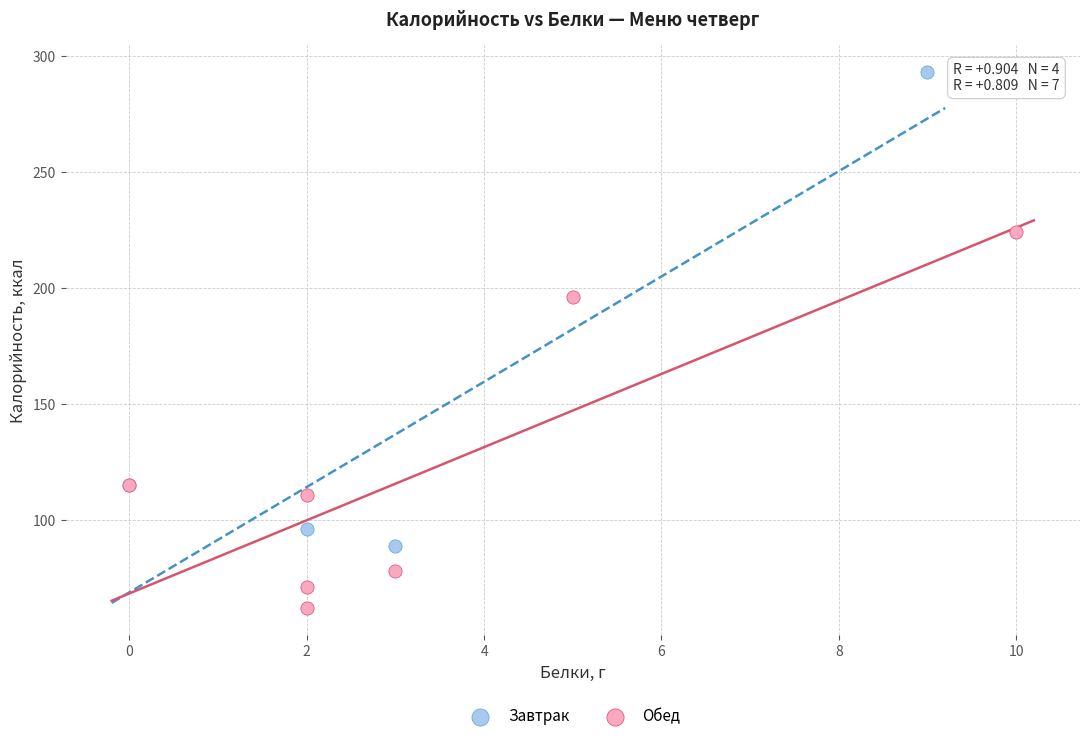

Which series has the largest Y range (max minus min)?

Завтрак